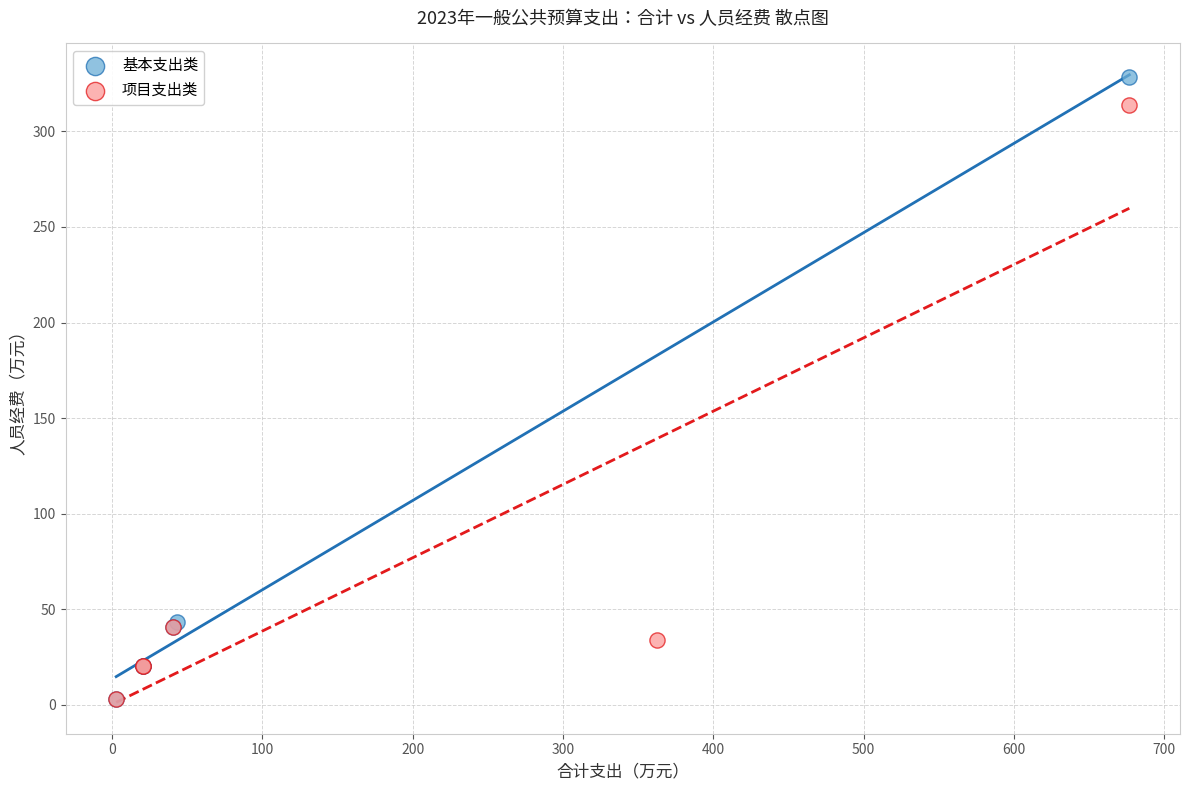

Which series contains the highest Y value?

基本支出类